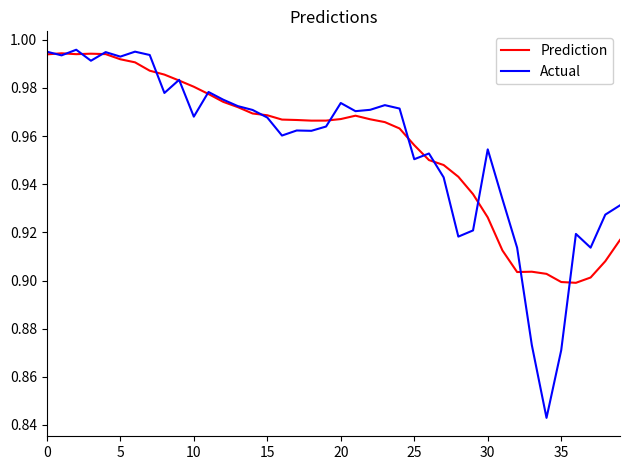

Which series has the widest spread of values?

Actual